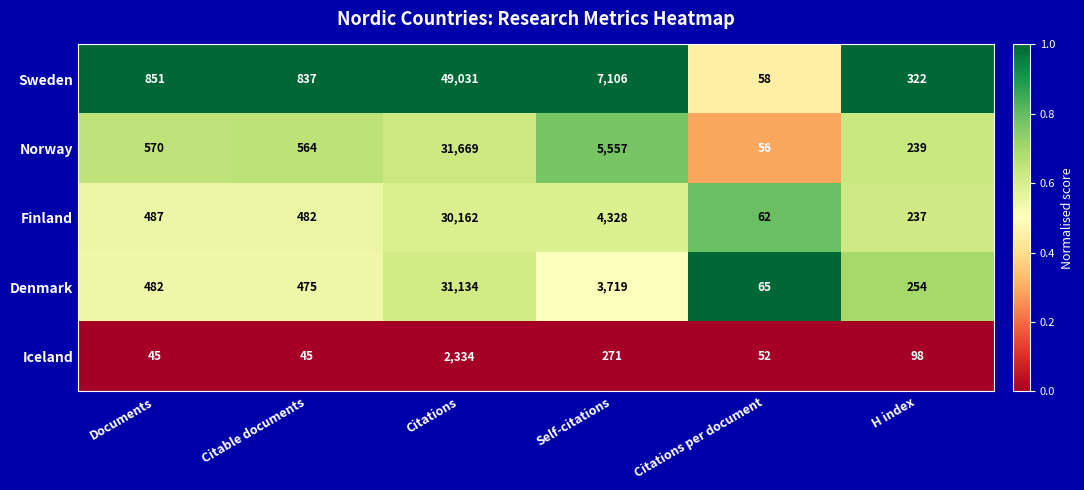

What is the total value across all series at Documents?

2435